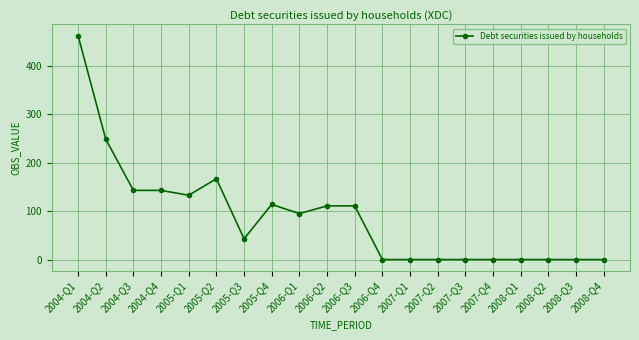

Where is the data nearest to the value 231?

2004-Q2